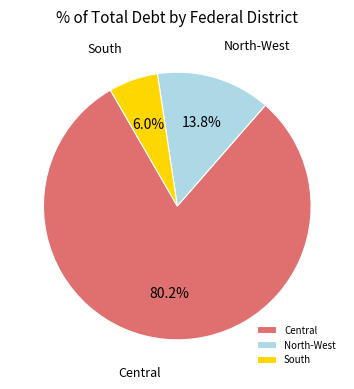

Which has a higher value, North-West or Central?

Central